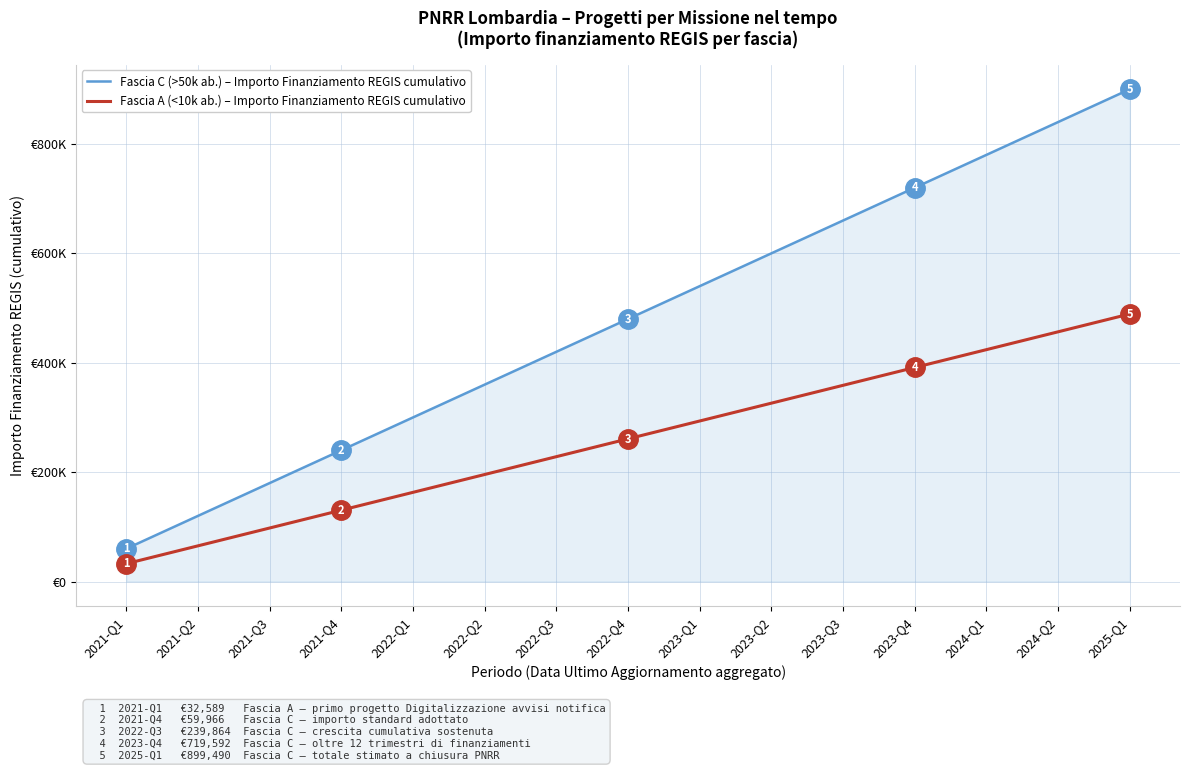

Is this an area chart (filled region under the line)?

Yes